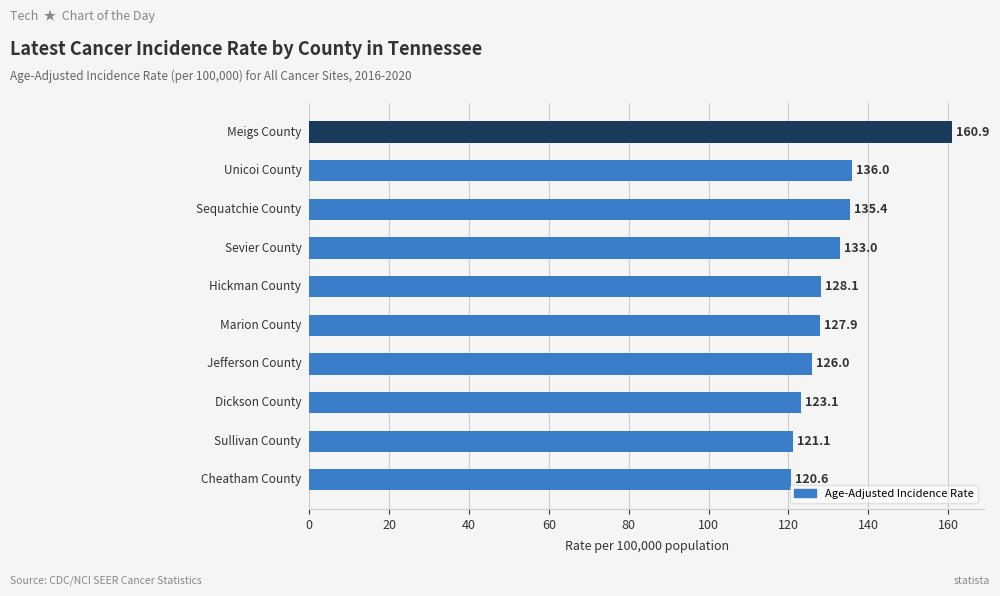

How many bars are there in total?

10